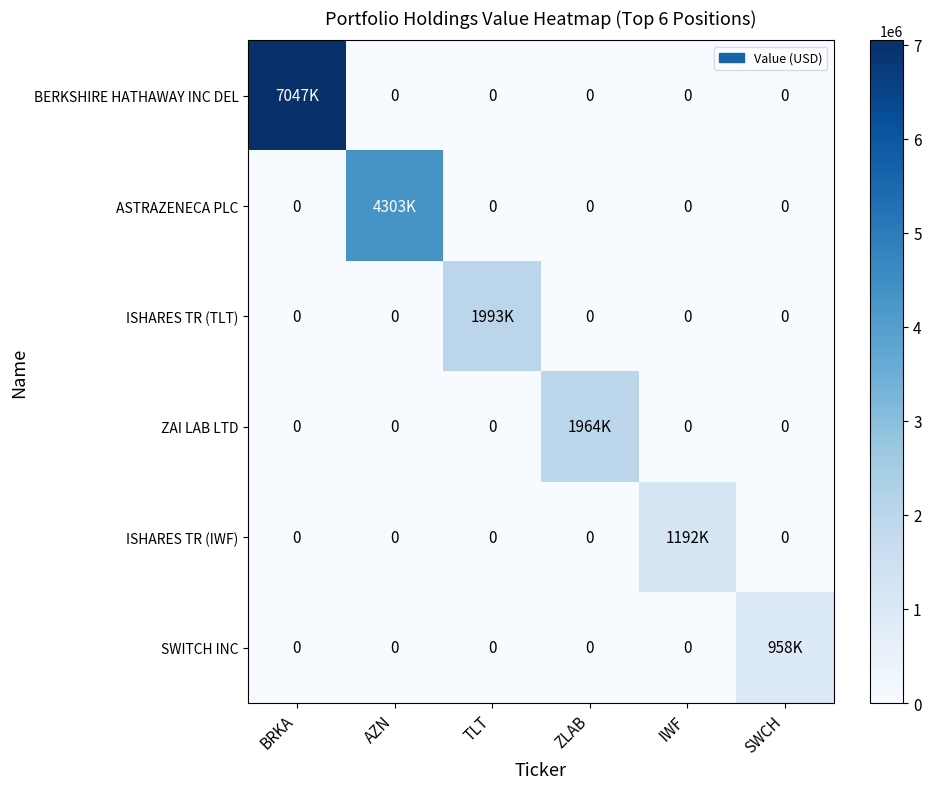

Between TLT and ZLAB, which is larger?

TLT